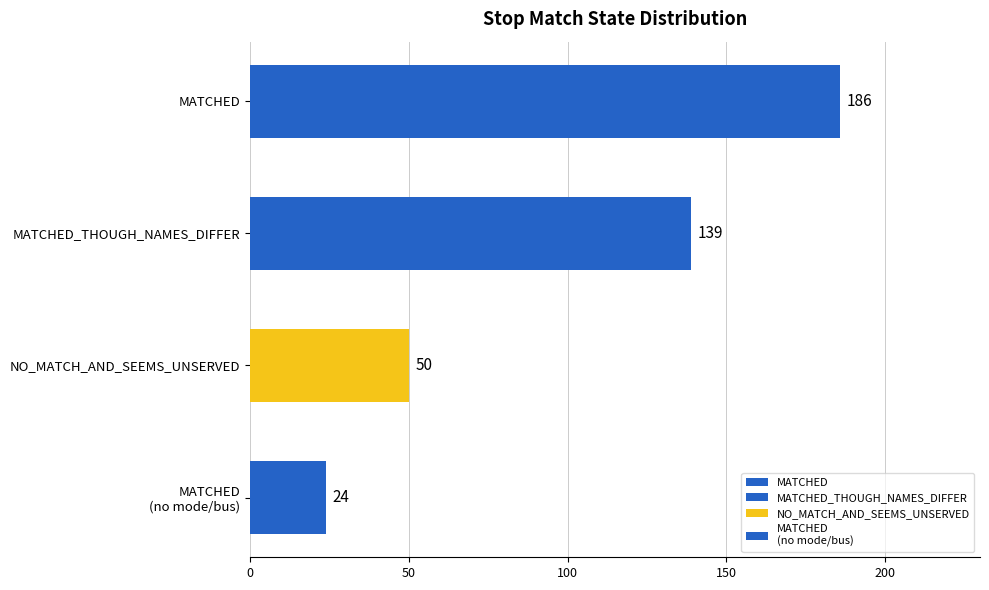

What is the ratio of the value at MATCHED to the value at MATCHED_THOUGH_NAMES_DIFFER?

1.3